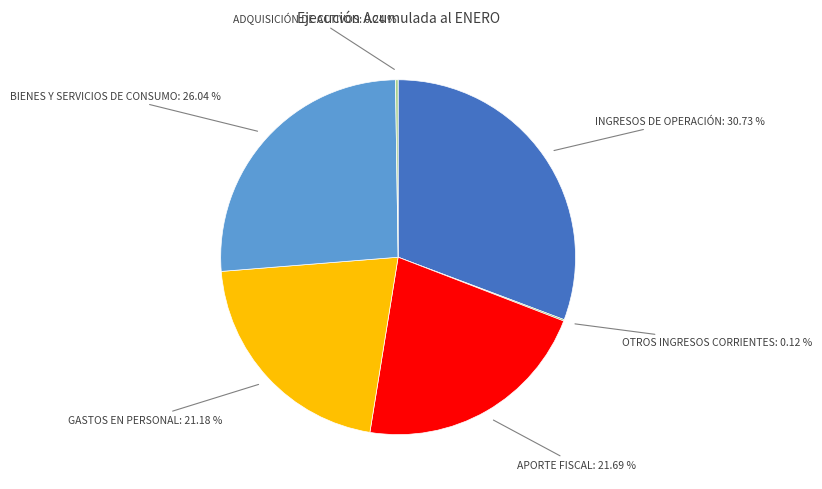

To the nearest percent, what is the average slice percentage?

17%